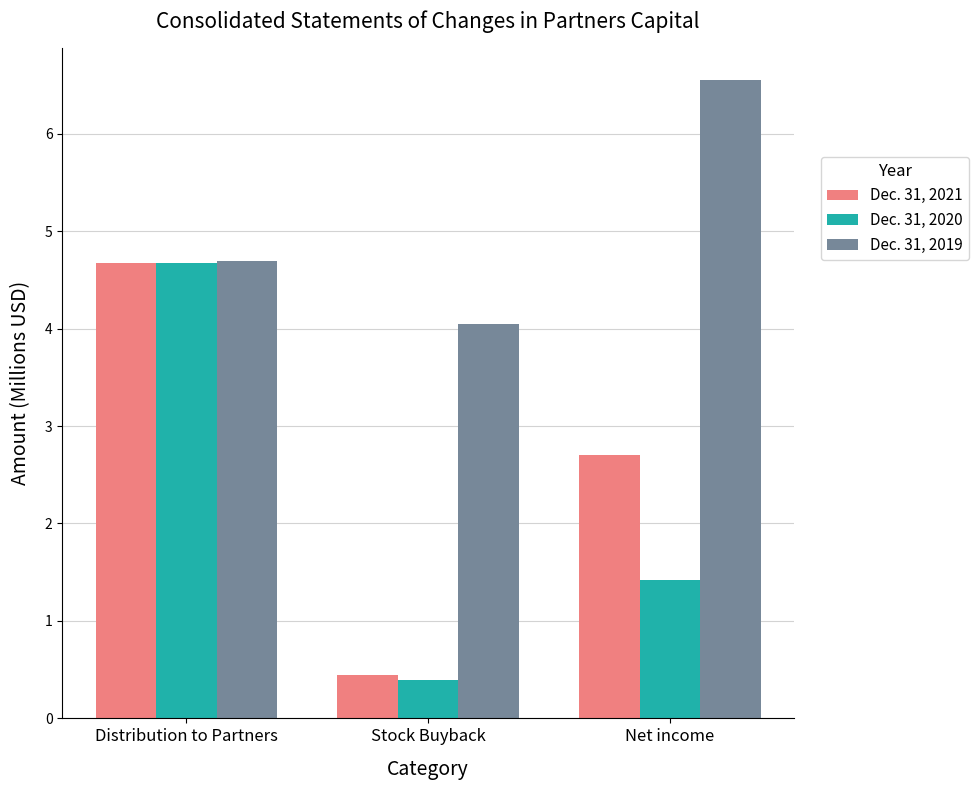

At which label does Dec. 31, 2020 first exceed 1?

Distribution to Partners